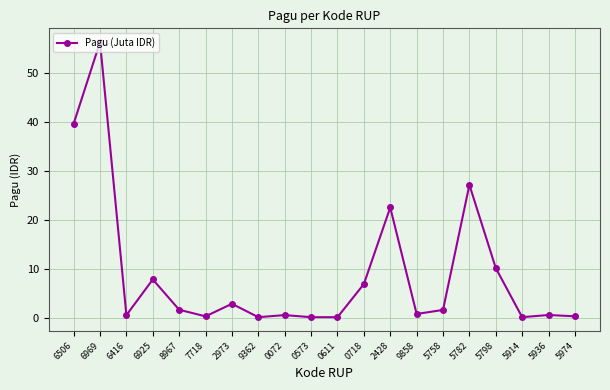

Between 6506 and 6416, which is larger?

6506